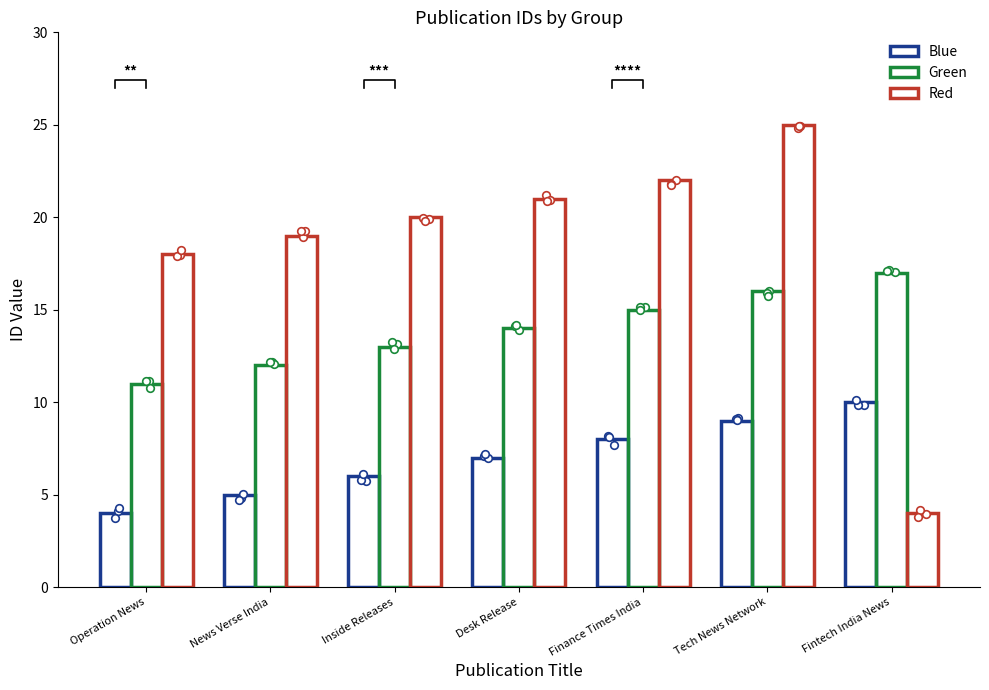

Which series has the largest total across all categories?

Red